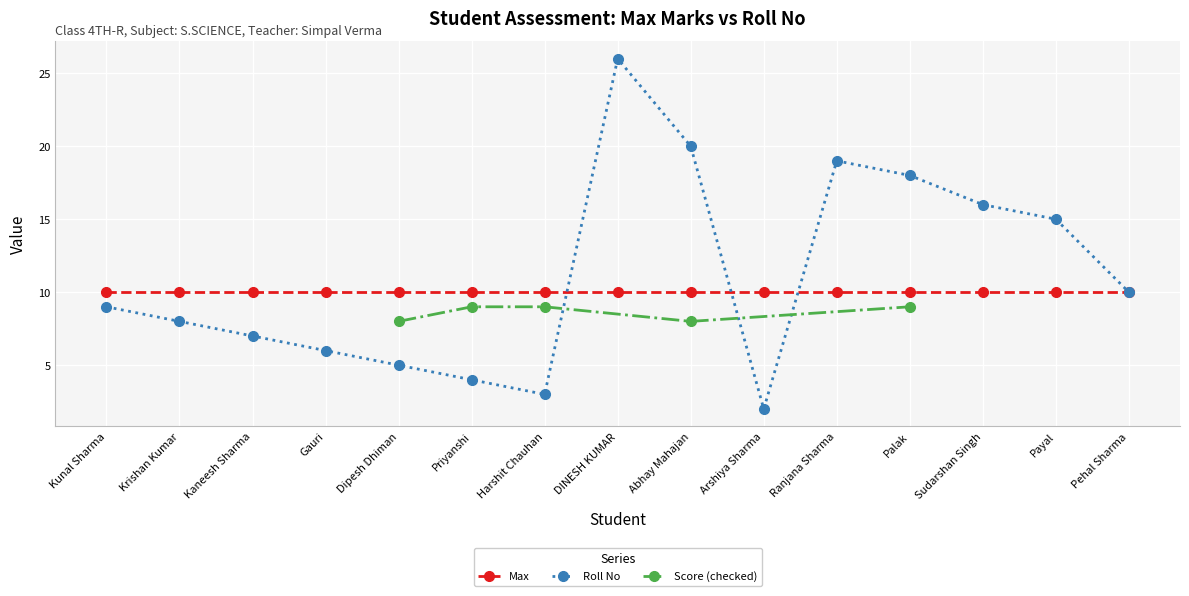

How many data points does each series have?

15